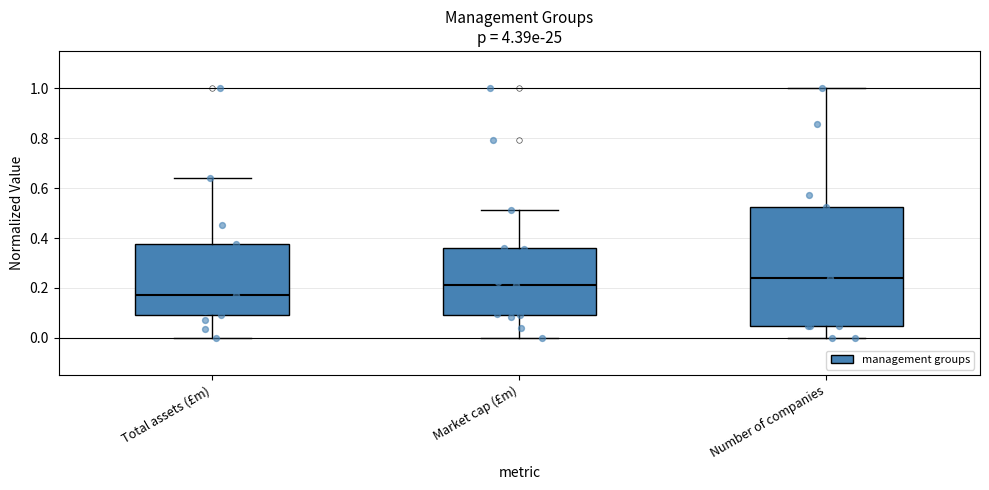

Reading left to right, transcribe this box plot: for each box, give where its median line is, the range the box spans, and where its two whiskers end, as read against the y-axis. The values are not printed on the chart, so give them approximately, as read against the axis.

Total assets (£m): median 0.18, box 0.10 to 0.38, whiskers 0.00 to 0.64
Market cap (£m): median 0.20, box 0.10 to 0.36, whiskers 0.00 to 0.52
Number of companies: median 0.24, box 0.04 to 0.52, whiskers 0.00 to 1.00